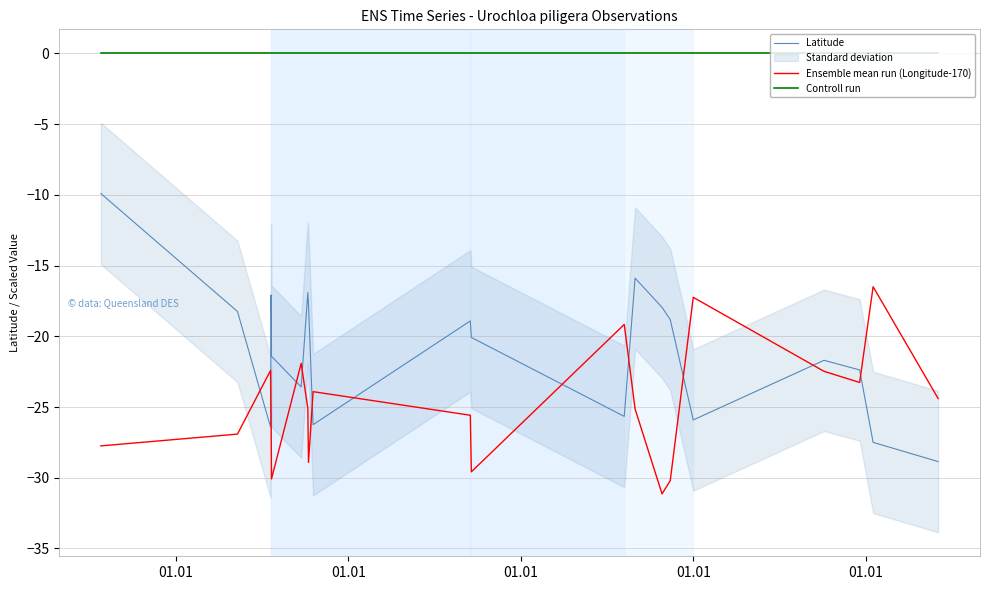

How many times do Latitude and Ensemble mean run (Longitude-170) cross each other?

11